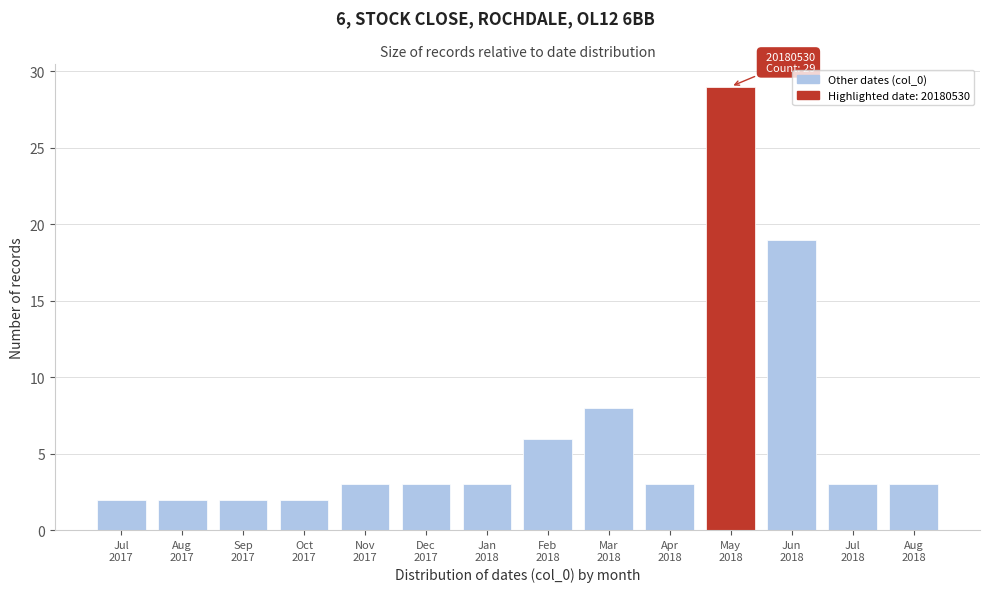

Reading left to right, list all the values displayed in this chart.

2	2	2	2	3	3	3	6	8	3	29	19	3	3